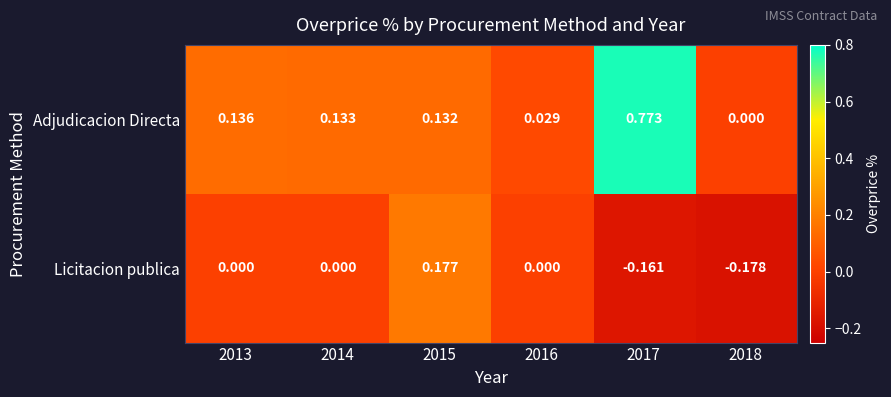

Which series changed the most between 2013 and 2017?

Adjudicacion Directa